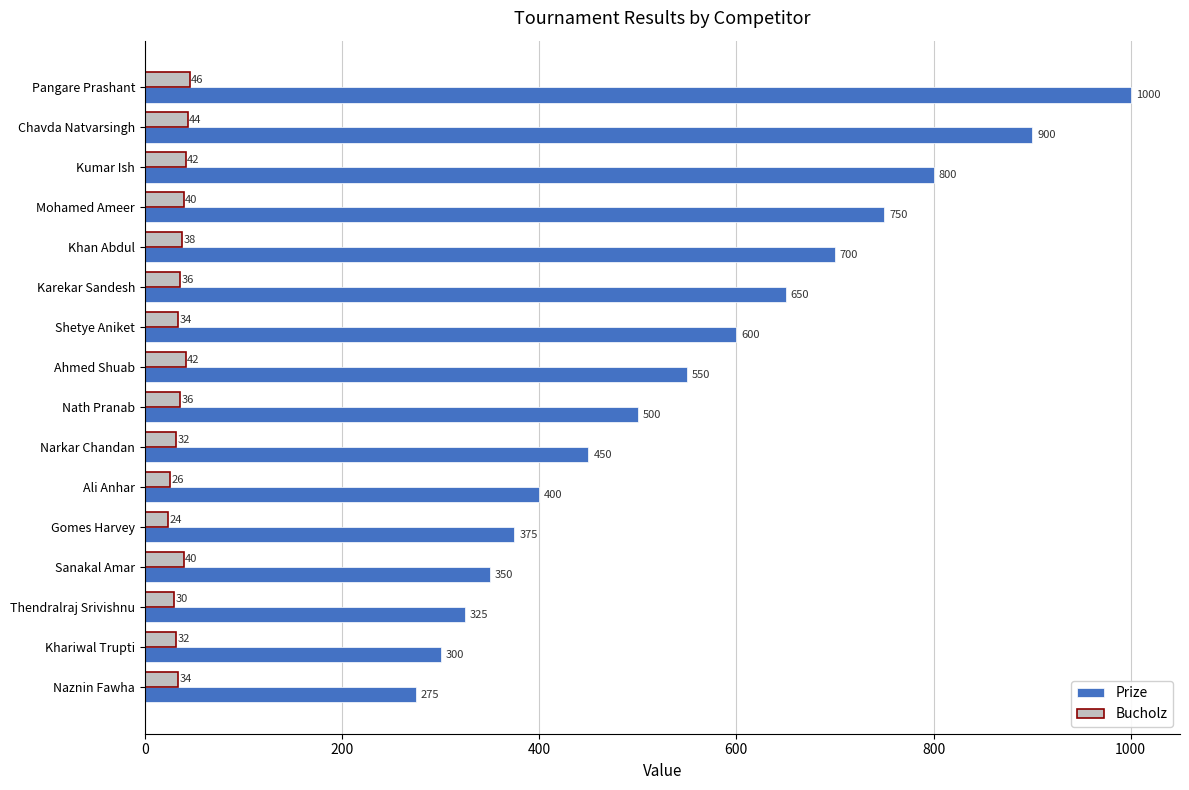

What value does the Prize series have at Karekar Sandesh?

650